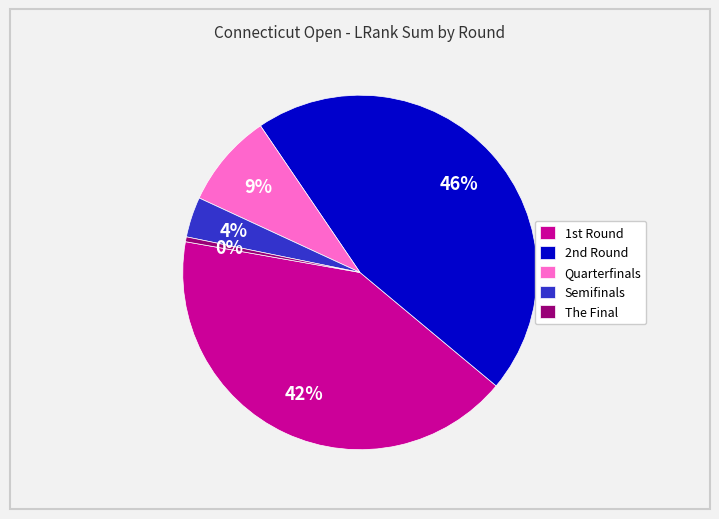

Which slice is the smallest?

The Final